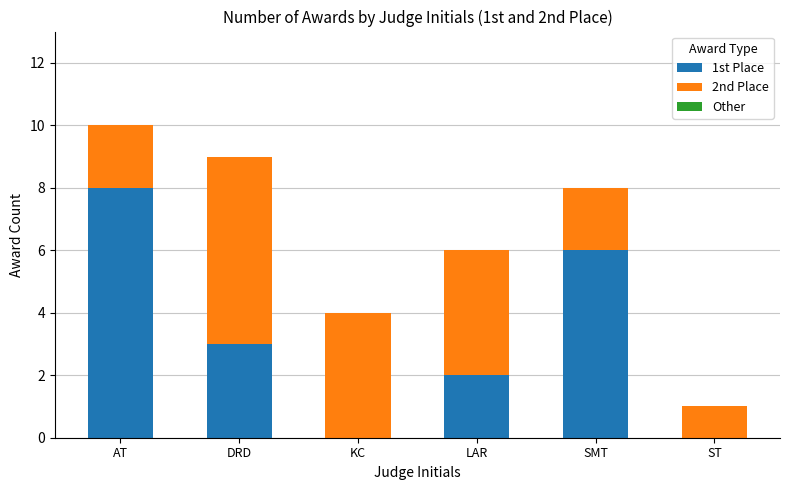

Does the chart contain stacked bars?

Yes